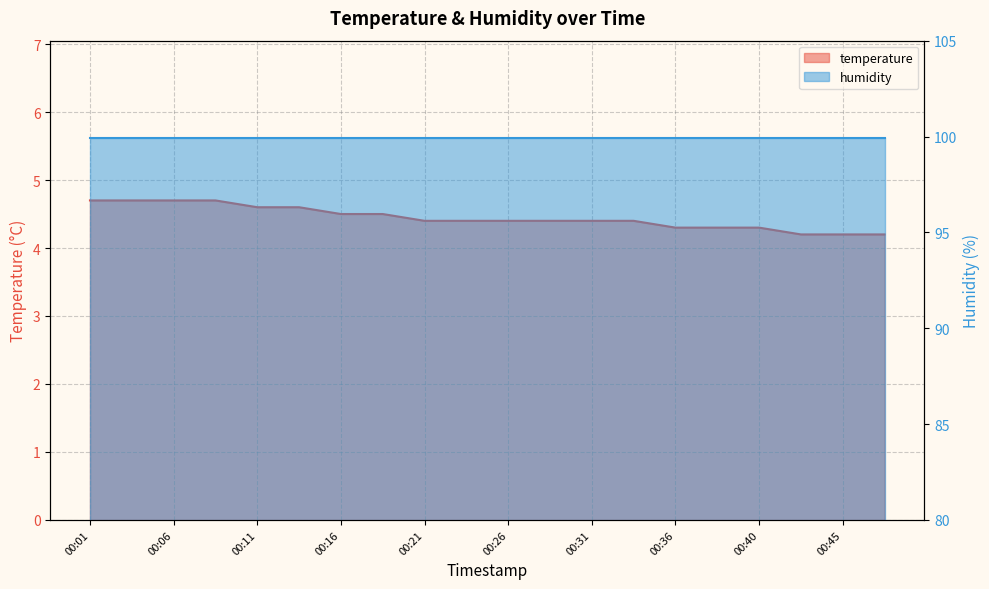

The value at 00:26 is 4.4. True or false?

True